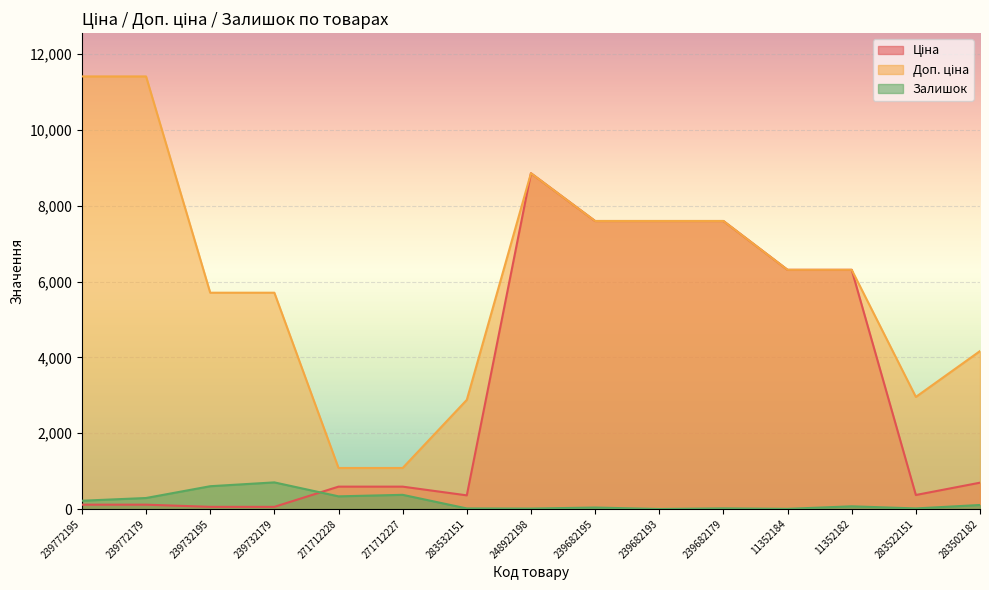

How many lines are shown in the chart?

3